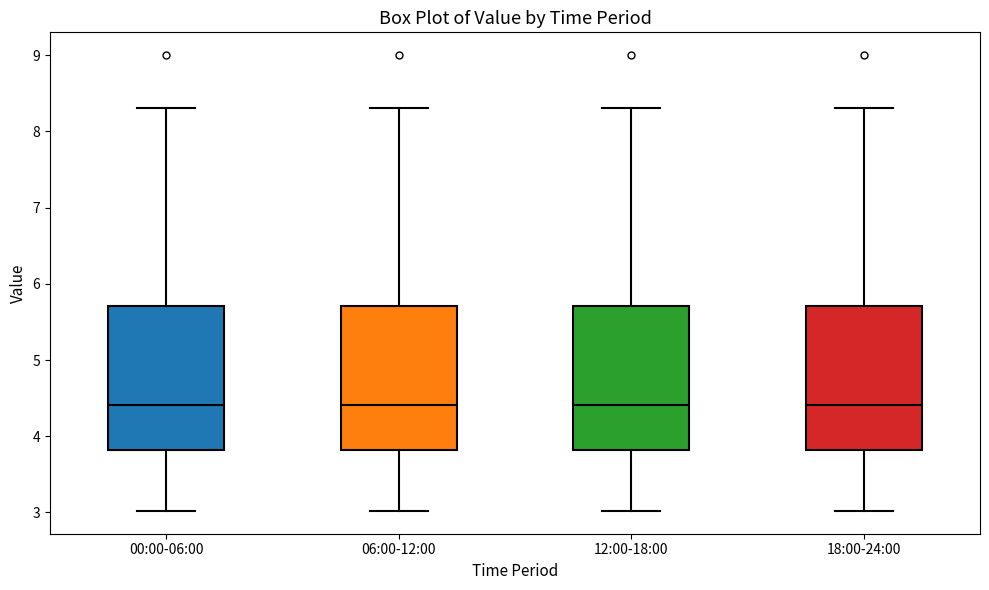

Where is the lower edge of the box for 18:00-24:00 on the y-axis? The values are not printed on the chart, so give them approximately, as read against the axis.

3.8